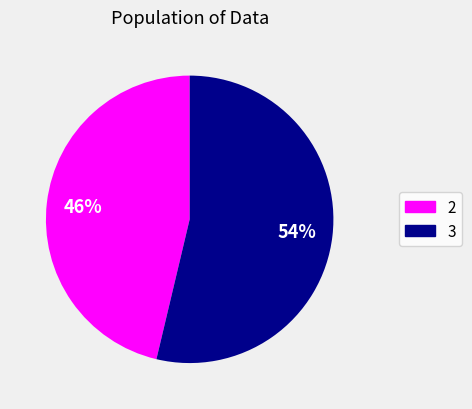

Is there a majority slice in this chart?

Yes